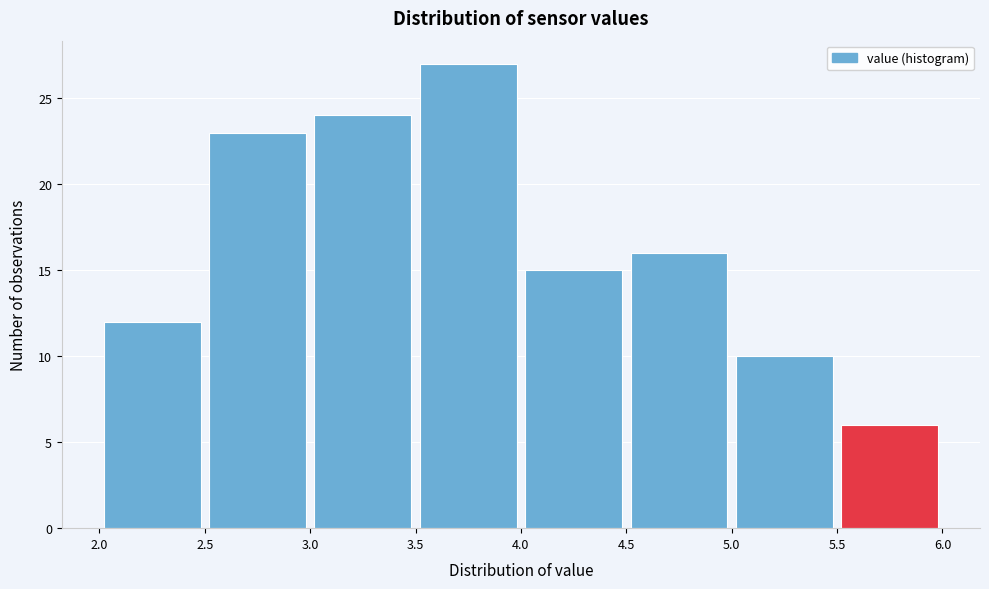

How tall is the bar that spans 2.5 to 3.0 on the x-axis? The values are not printed on the chart, so give them approximately, as read against the axis.

23